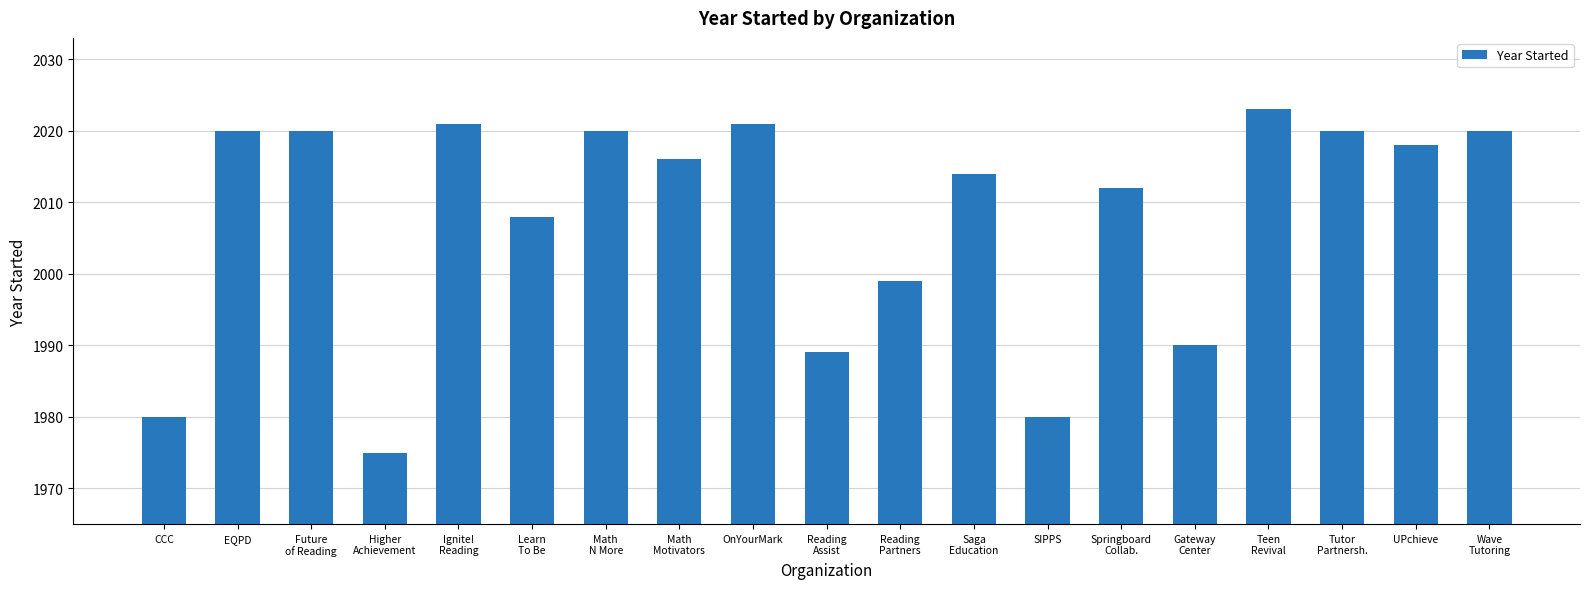

Reading left to right, transcribe all the data shown in this chart.

1980	2020	2020	1975	2021	2008	2020	2016	2021	1989	1999	2014	1980	2012	1990	2023	2020	2018	2020